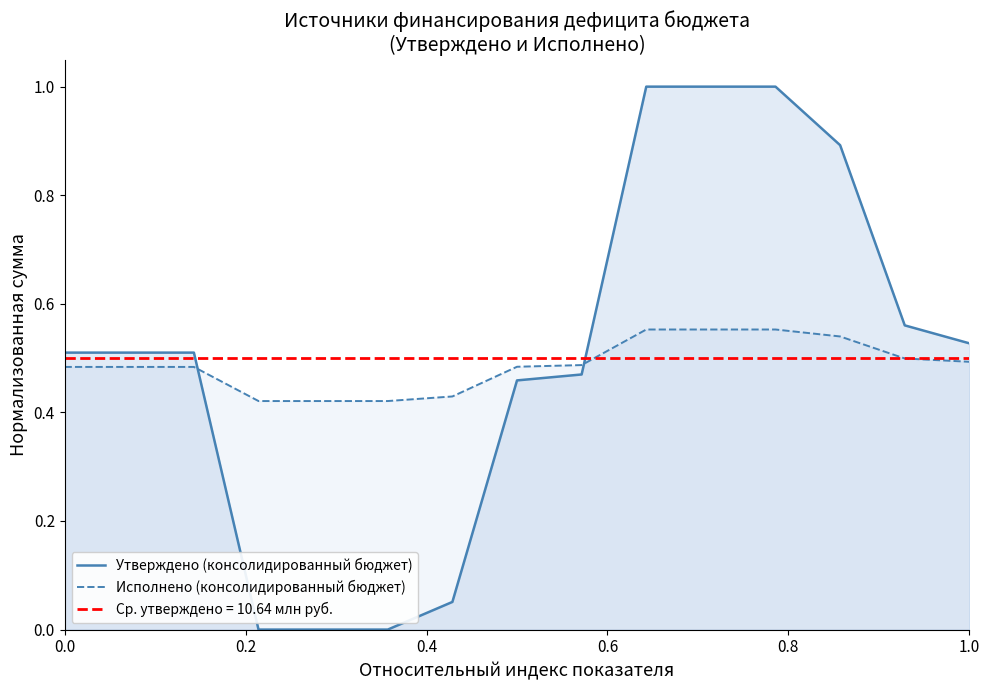

True or false: Исполнено (консолидированный бюджет) and Утверждено (консолидированный бюджет) cross at least once.

True